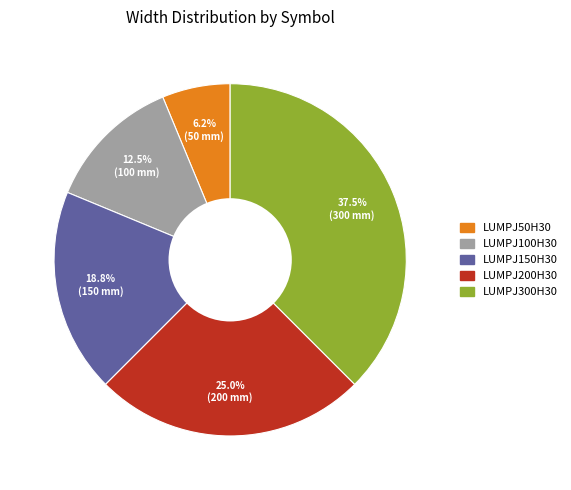

Count the number of slices in the pie.

5